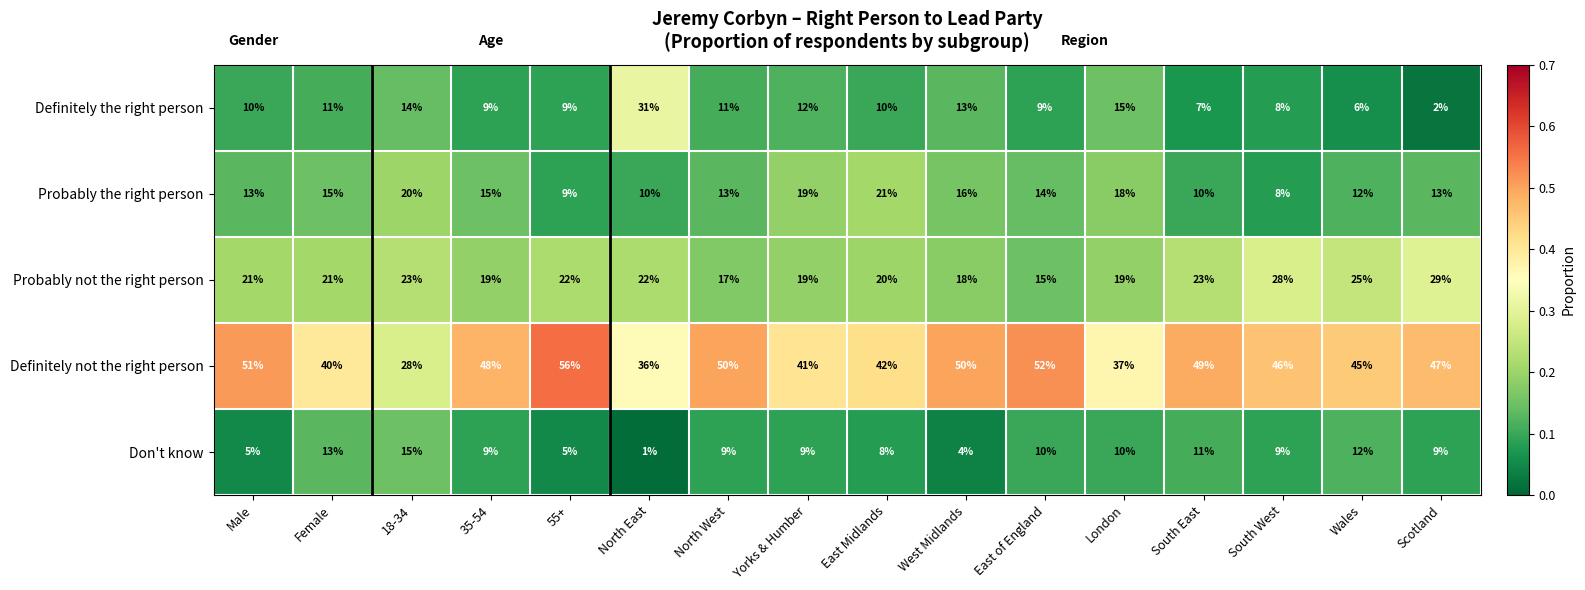

True or false: Definitely not the right person has a value of 46 at South West.

True